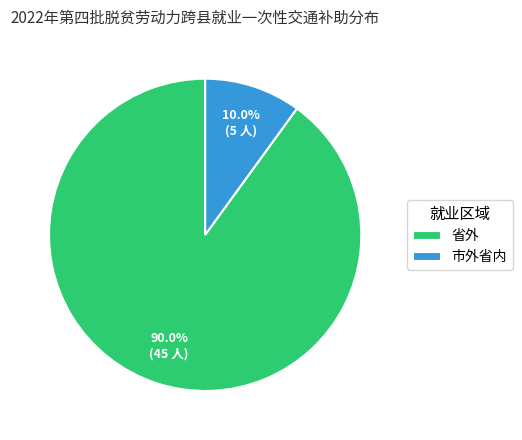

Between 省外 and 市外省内, which is larger?

省外